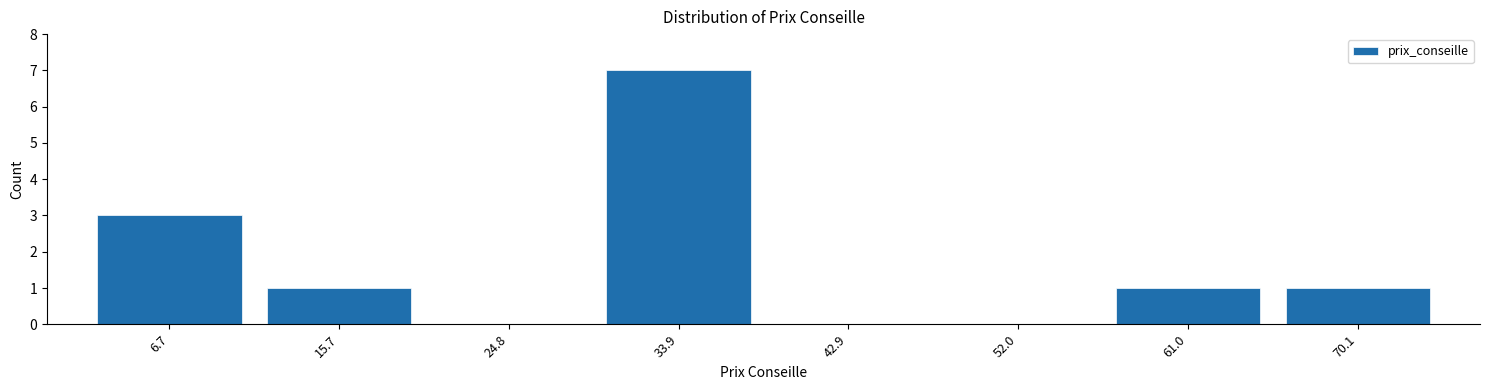

Reading left to right, extract all data points from this chart.

6.7=3	15.7=1	24.8=0	33.9=7	42.9=0	52.0=0	61.0=1	70.1=1